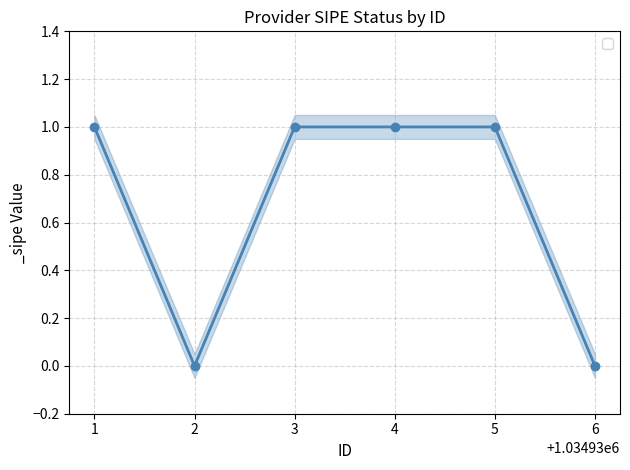

Is it true that the value at 3 is 0?

False